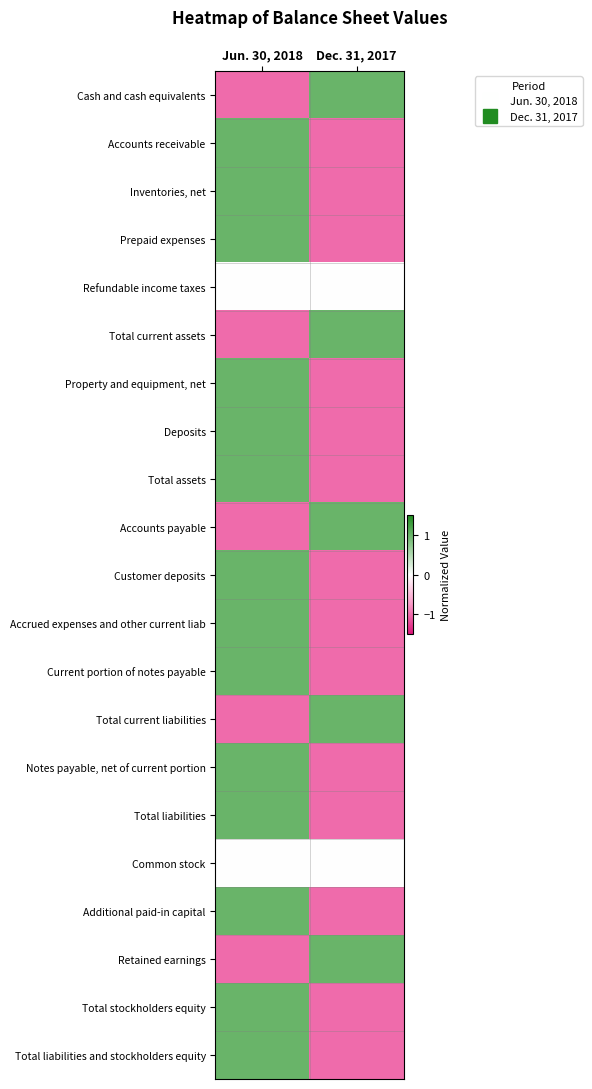

Reading right to left, extract all data points from this chart.

Cash and cash equivalents: Dec. 31, 2017=1	Jun. 30, 2018=-1
Accounts receivable: Dec. 31, 2017=-1	Jun. 30, 2018=1
Inventories, net: Dec. 31, 2017=-1	Jun. 30, 2018=1
Prepaid expenses: Dec. 31, 2017=-1	Jun. 30, 2018=1
Refundable income taxes: Dec. 31, 2017=0	Jun. 30, 2018=0
Total current assets: Dec. 31, 2017=1	Jun. 30, 2018=-1
Property and equipment, net: Dec. 31, 2017=-1	Jun. 30, 2018=1
Deposits: Dec. 31, 2017=-1	Jun. 30, 2018=1
Total assets: Dec. 31, 2017=-1	Jun. 30, 2018=1
Accounts payable: Dec. 31, 2017=1	Jun. 30, 2018=-1
Customer deposits: Dec. 31, 2017=-1	Jun. 30, 2018=1
Accrued expenses and other current liab: Dec. 31, 2017=-1	Jun. 30, 2018=1
Current portion of notes payable: Dec. 31, 2017=-1	Jun. 30, 2018=1
Total current liabilities: Dec. 31, 2017=1	Jun. 30, 2018=-1
Notes payable, net of current portion: Dec. 31, 2017=-1	Jun. 30, 2018=1
Total liabilities: Dec. 31, 2017=-1	Jun. 30, 2018=1
Common stock: Dec. 31, 2017=0	Jun. 30, 2018=0
Additional paid-in capital: Dec. 31, 2017=-1	Jun. 30, 2018=1
Retained earnings: Dec. 31, 2017=1	Jun. 30, 2018=-1
Total stockholders equity: Dec. 31, 2017=-1	Jun. 30, 2018=1
Total liabilities and stockholders equity: Dec. 31, 2017=-1	Jun. 30, 2018=1